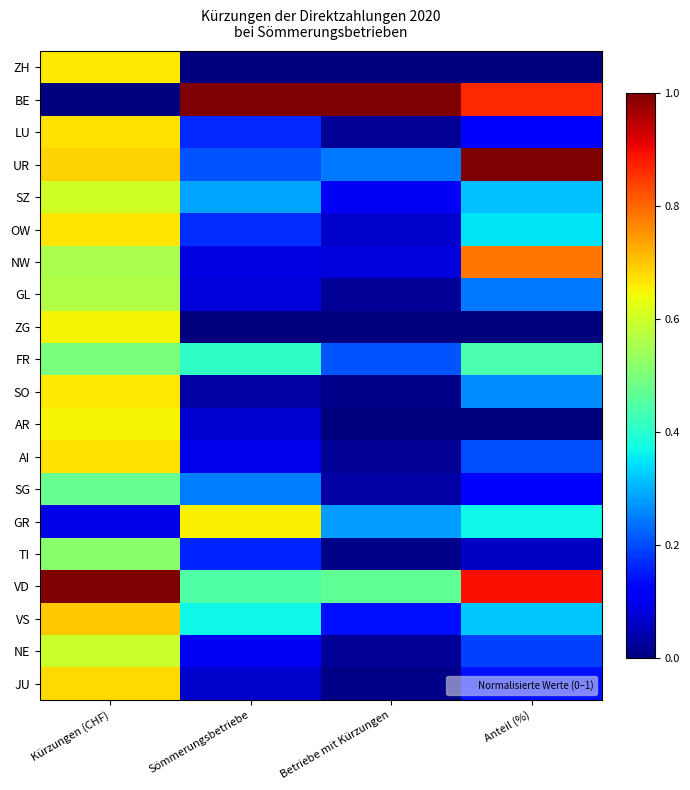

Reading right to left, transcribe all the data shown in this chart.

ZH: Anteil (%)=0.0	Betriebe mit Kürzungen=0.0	Sömmerungsbetriebe=0.0	Kürzungen (CHF)=0.7
BE: Anteil (%)=0.9	Betriebe mit Kürzungen=1.0	Sömmerungsbetriebe=1.0	Kürzungen (CHF)=0.0
LU: Anteil (%)=0.1	Betriebe mit Kürzungen=0.0	Sömmerungsbetriebe=0.2	Kürzungen (CHF)=0.7
UR: Anteil (%)=1.0	Betriebe mit Kürzungen=0.2	Sömmerungsbetriebe=0.2	Kürzungen (CHF)=0.7
SZ: Anteil (%)=0.3	Betriebe mit Kürzungen=0.1	Sömmerungsbetriebe=0.3	Kürzungen (CHF)=0.6
OW: Anteil (%)=0.3	Betriebe mit Kürzungen=0.1	Sömmerungsbetriebe=0.2	Kürzungen (CHF)=0.7
NW: Anteil (%)=0.8	Betriebe mit Kürzungen=0.1	Sömmerungsbetriebe=0.1	Kürzungen (CHF)=0.6
GL: Anteil (%)=0.2	Betriebe mit Kürzungen=0.0	Sömmerungsbetriebe=0.1	Kürzungen (CHF)=0.6
ZG: Anteil (%)=0.0	Betriebe mit Kürzungen=0.0	Sömmerungsbetriebe=0.0	Kürzungen (CHF)=0.6
FR: Anteil (%)=0.4	Betriebe mit Kürzungen=0.2	Sömmerungsbetriebe=0.4	Kürzungen (CHF)=0.5
SO: Anteil (%)=0.3	Betriebe mit Kürzungen=0.0	Sömmerungsbetriebe=0.0	Kürzungen (CHF)=0.7
AR: Anteil (%)=0.0	Betriebe mit Kürzungen=0.0	Sömmerungsbetriebe=0.1	Kürzungen (CHF)=0.7
AI: Anteil (%)=0.2	Betriebe mit Kürzungen=0.0	Sömmerungsbetriebe=0.1	Kürzungen (CHF)=0.7
SG: Anteil (%)=0.1	Betriebe mit Kürzungen=0.0	Sömmerungsbetriebe=0.2	Kürzungen (CHF)=0.5
GR: Anteil (%)=0.4	Betriebe mit Kürzungen=0.3	Sömmerungsbetriebe=0.7	Kürzungen (CHF)=0.1
TI: Anteil (%)=0.1	Betriebe mit Kürzungen=0.0	Sömmerungsbetriebe=0.2	Kürzungen (CHF)=0.5
VD: Anteil (%)=0.9	Betriebe mit Kürzungen=0.5	Sömmerungsbetriebe=0.4	Kürzungen (CHF)=1.0
VS: Anteil (%)=0.3	Betriebe mit Kürzungen=0.1	Sömmerungsbetriebe=0.4	Kürzungen (CHF)=0.7
NE: Anteil (%)=0.2	Betriebe mit Kürzungen=0.0	Sömmerungsbetriebe=0.1	Kürzungen (CHF)=0.6
JU: Anteil (%)=0.1	Betriebe mit Kürzungen=0.0	Sömmerungsbetriebe=0.1	Kürzungen (CHF)=0.7